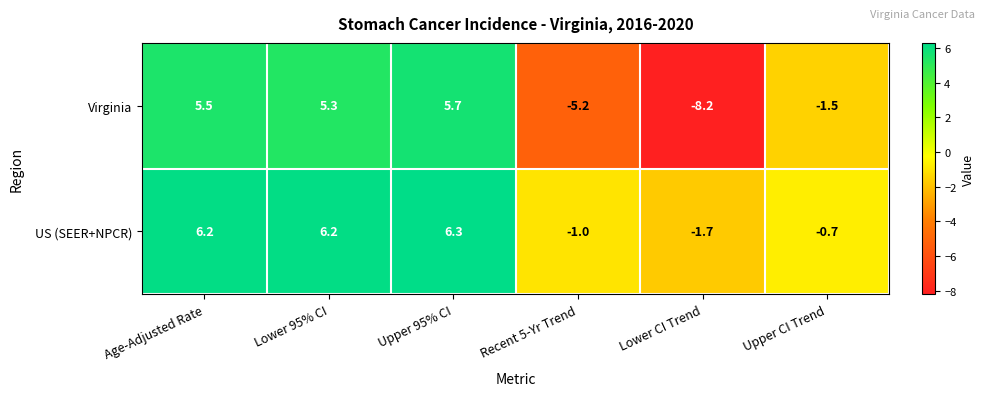

Which series has the widest spread of values?

Virginia